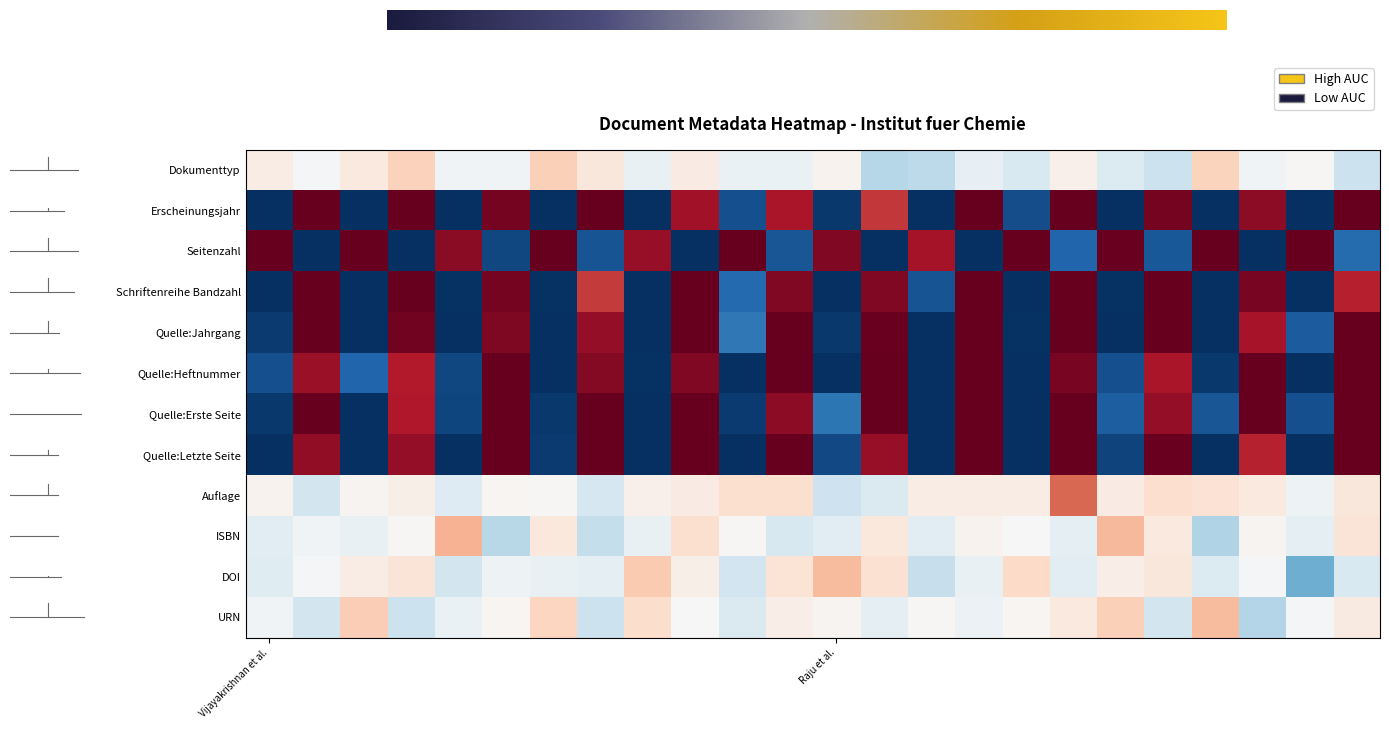

Count the number of data series in this chart.

12